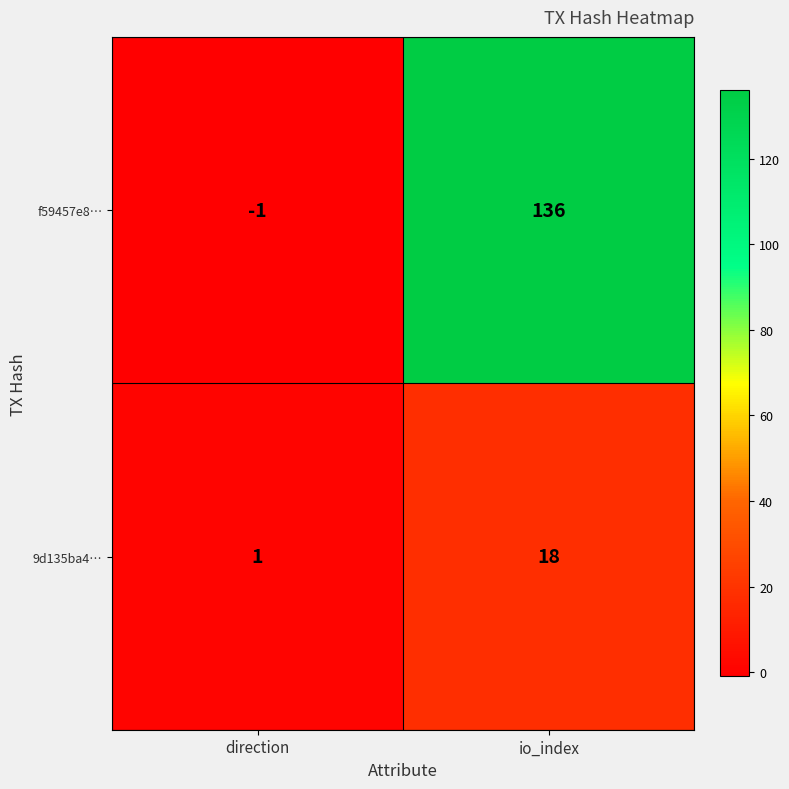

The value of 9d135ba4… at direction is 1. True or false?

True